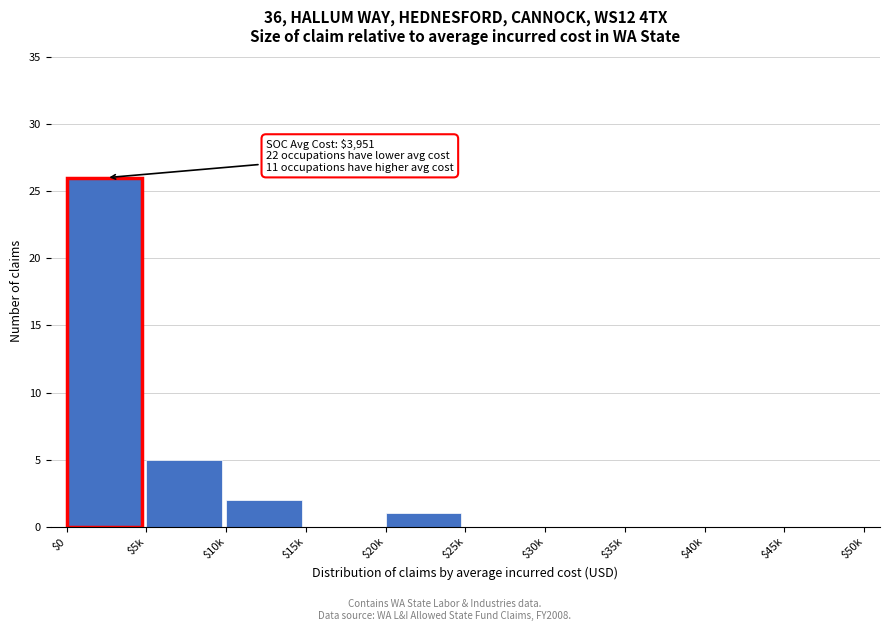

What is the sum of all values?

34